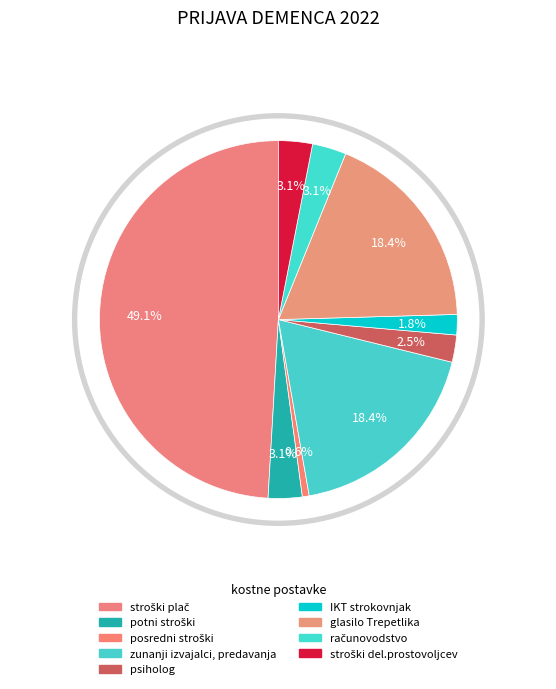

Does any single category account for the majority?

No